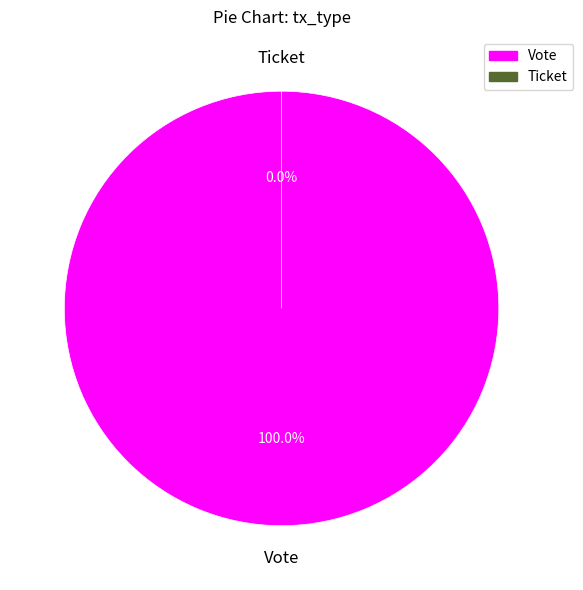

To the nearest percent, what portion does Vote represent?

100%